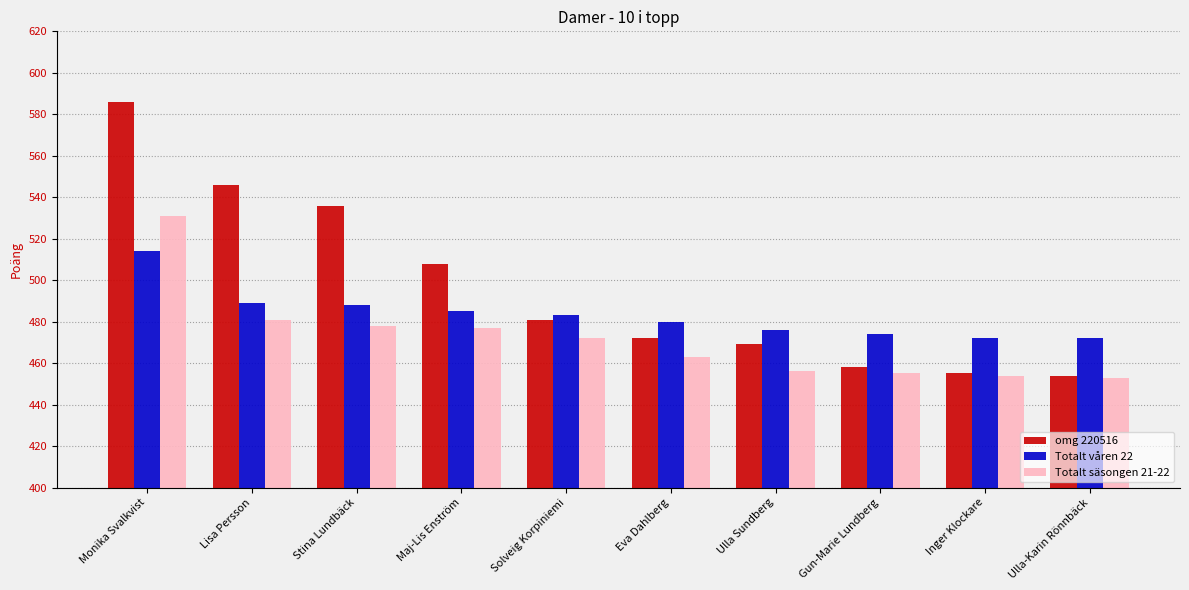

What is the label of the 6th bar from the right?

Solveig Korpiniemi